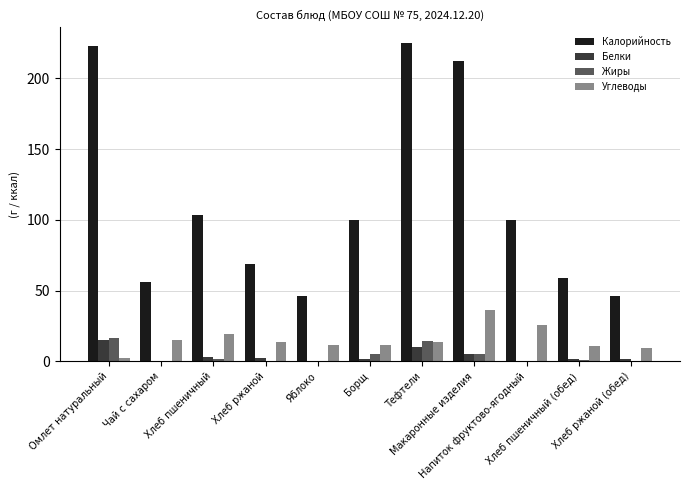

What is the sum of all Белки values?

42.3